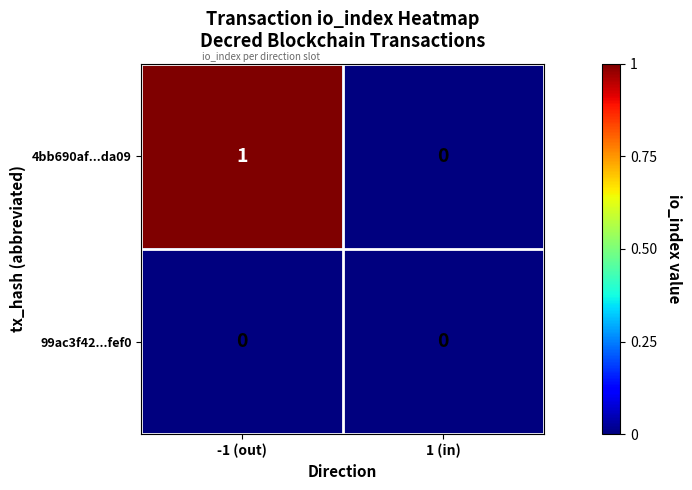

How many positive values does the 4bb690af...da09 series have?

1